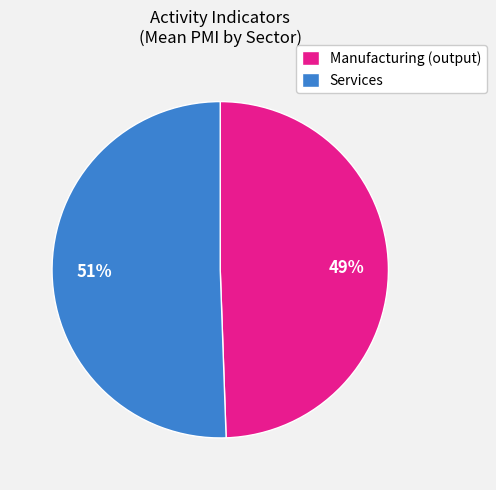

To the nearest percent, what is the combined percentage of Services and Manufacturing (output)?

100%